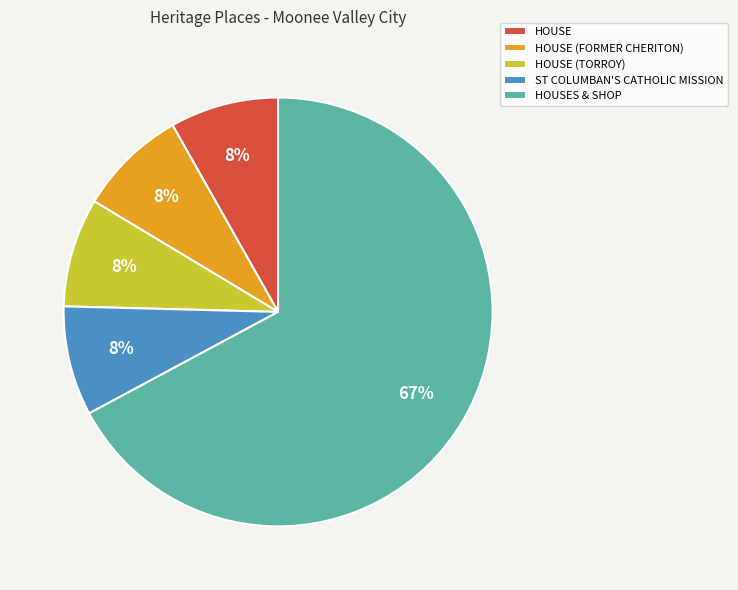

Is it true that HOUSE (TORROY) is 1% of the pie?

False